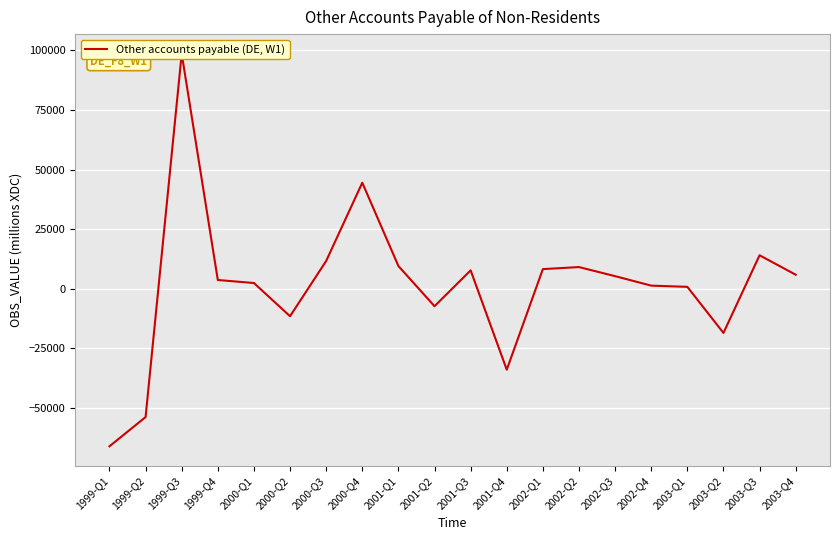

What is the change in value from 1999-Q3 to 2002-Q1?

-90298